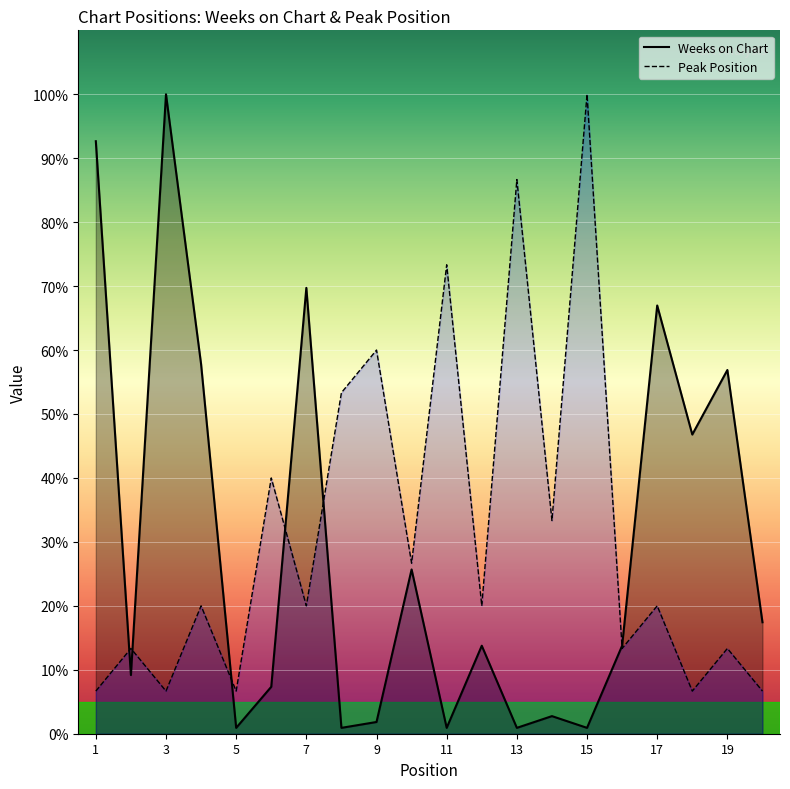

Reading right to left, transcribe all the data shown in this chart.

Weeks on Chart: 17.4	56.9	46.8	67.0	13.8	0.9	2.8	0.9	13.8	0.9	25.7	1.8	0.9	69.7	7.3	0.9	57.8	100.0	9.2	92.7
Peak Position: 6.7	13.3	6.7	20.0	13.3	100.0	33.3	86.7	20.0	73.3	26.7	60.0	53.3	20.0	40.0	6.7	20.0	6.7	13.3	6.7